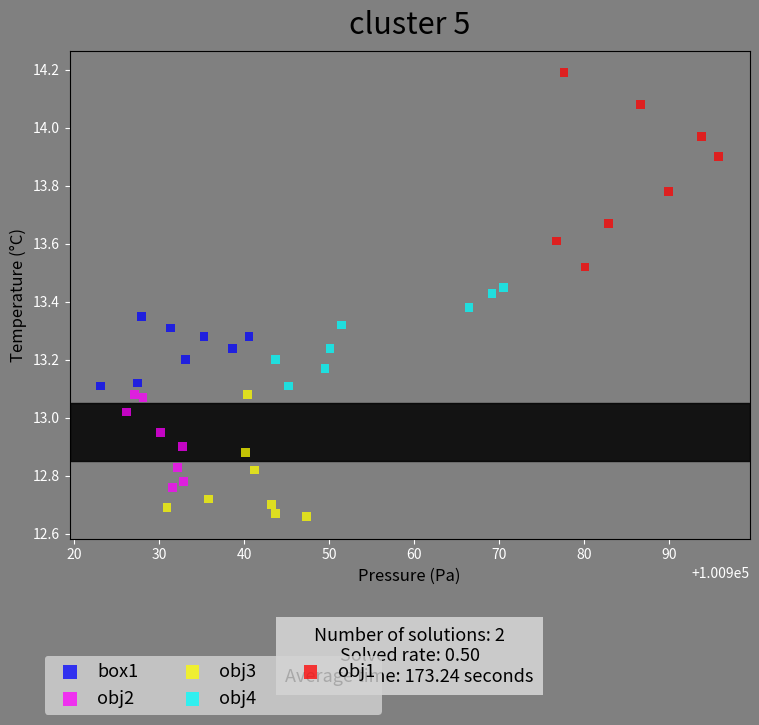

What are all the series names shown in the legend?

box1, obj2, obj3, obj4, obj1